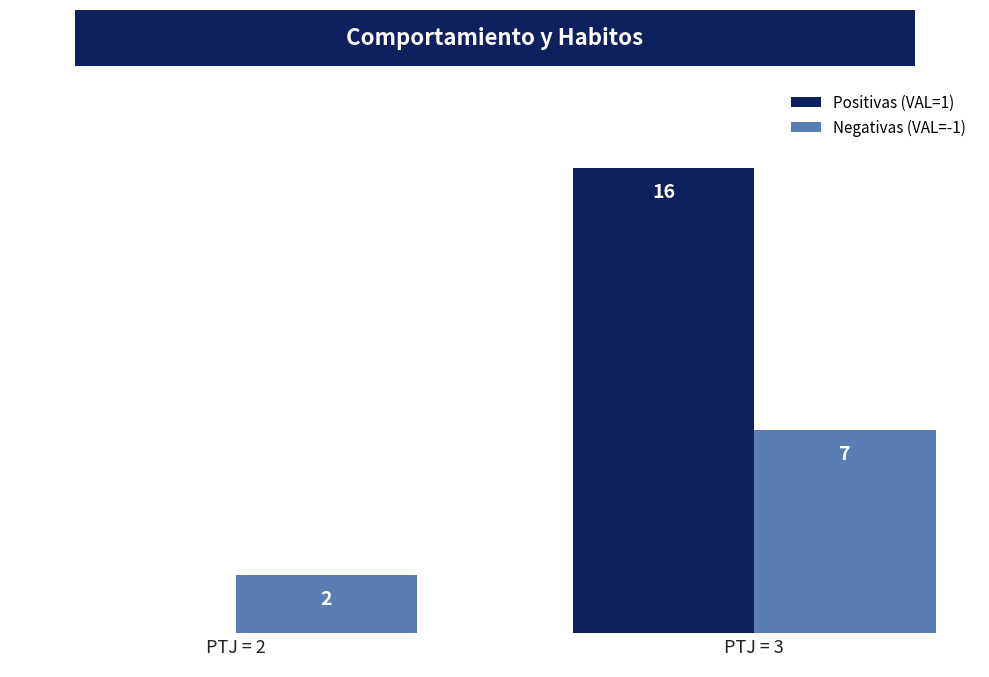

What is the sum of the Positivas (VAL=1) values at PTJ = 3 and PTJ = 2?

16